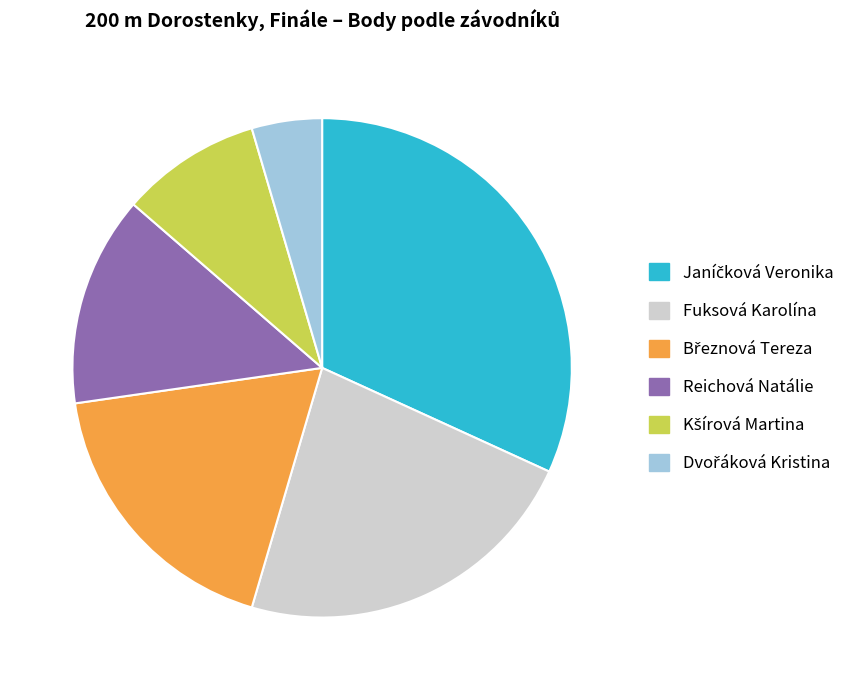

Does Reichová Natálie account for over 50% of the chart?

No